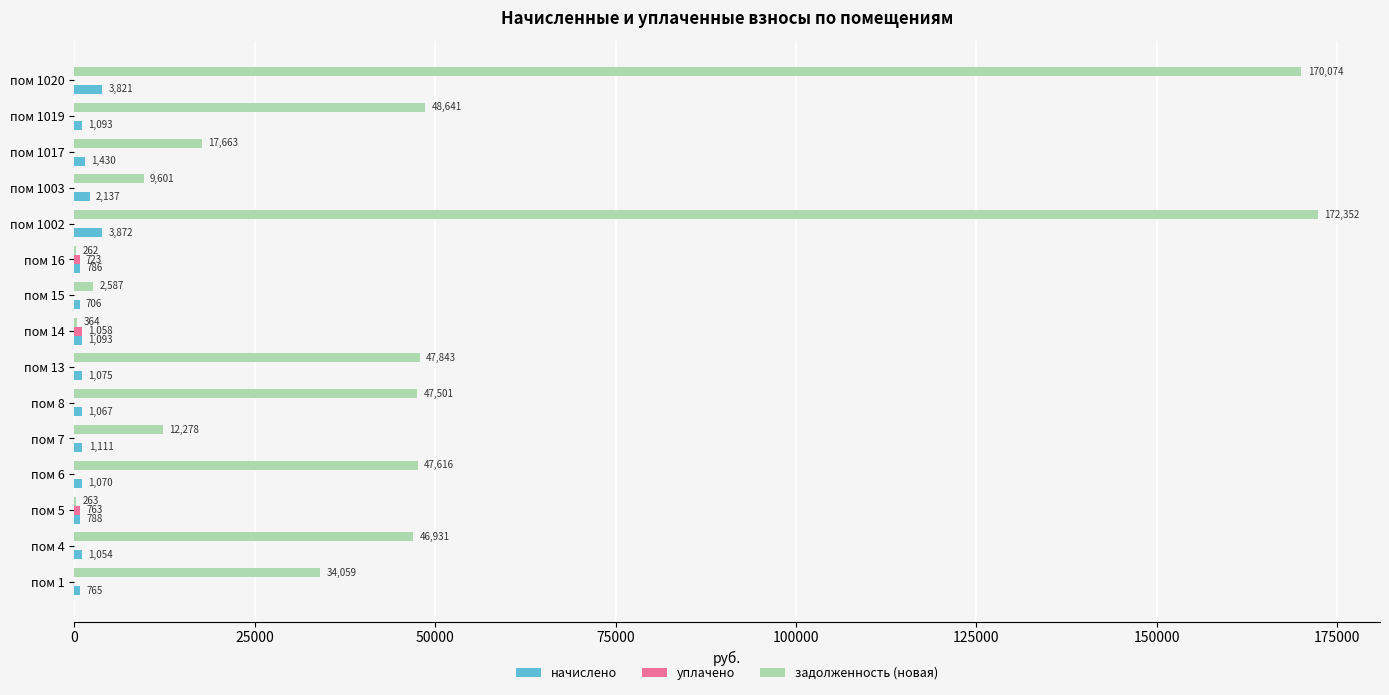

Count the number of categories in the chart.

15